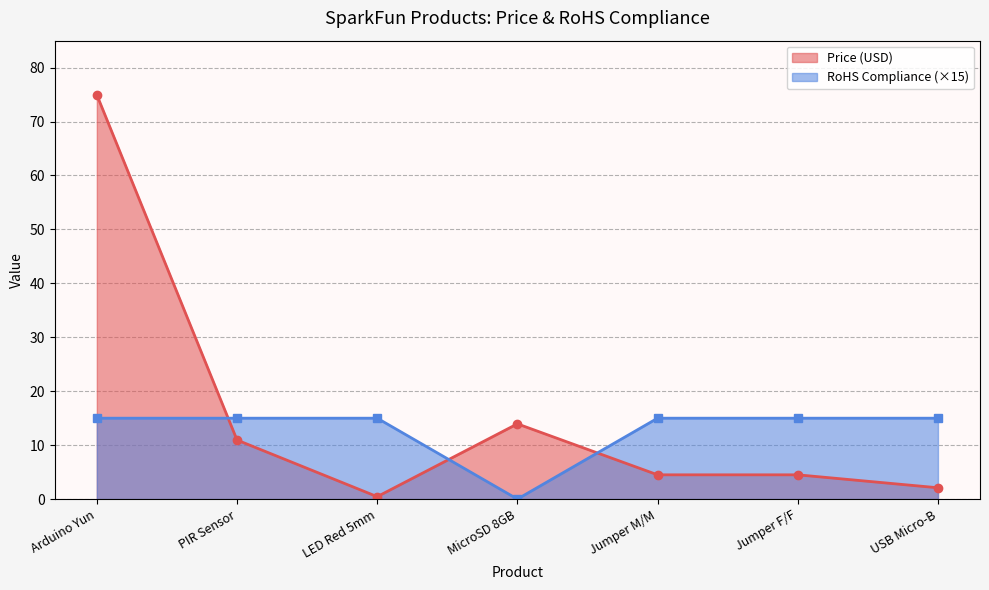

Which series has the largest range (max minus min)?

Price (USD)